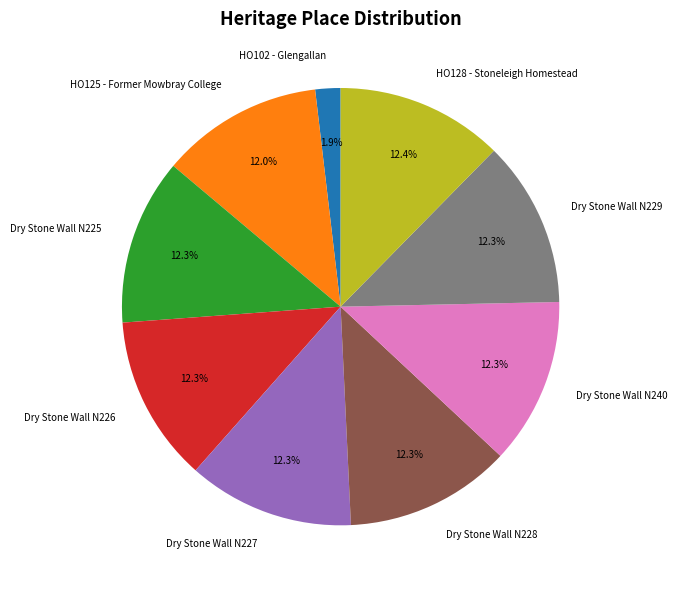

Is HO128 - Stoneleigh Homestead the majority of the pie?

No